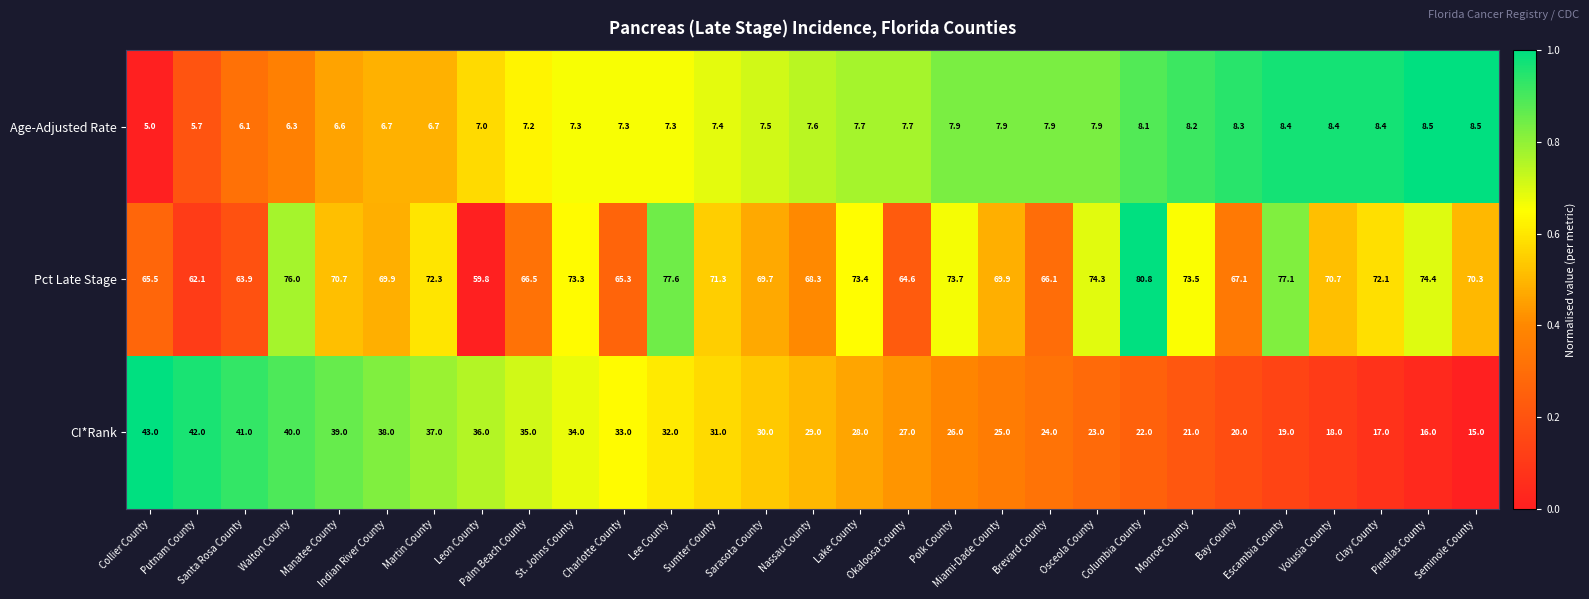

What is the average value of the CI*Rank series?

29.0